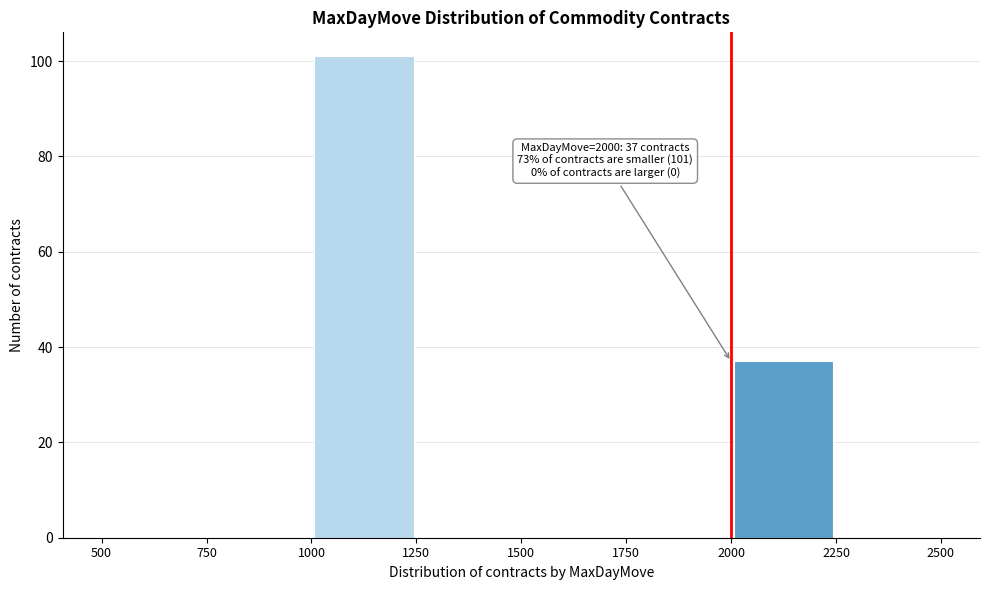

Which range on the x-axis has the tallest bar?

1000 to 1250